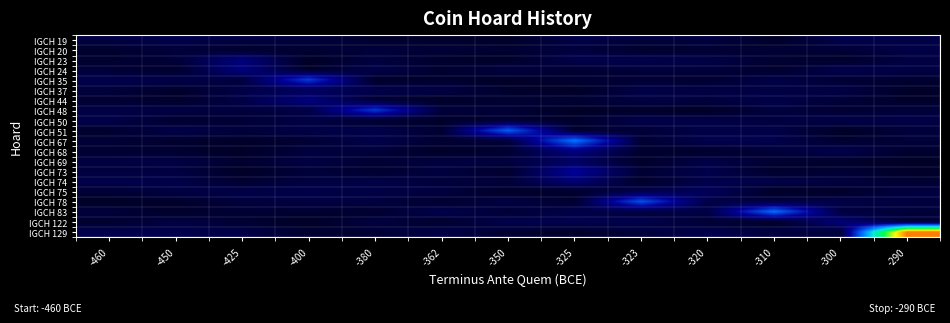

What is the total value across all series at -362?

0.5